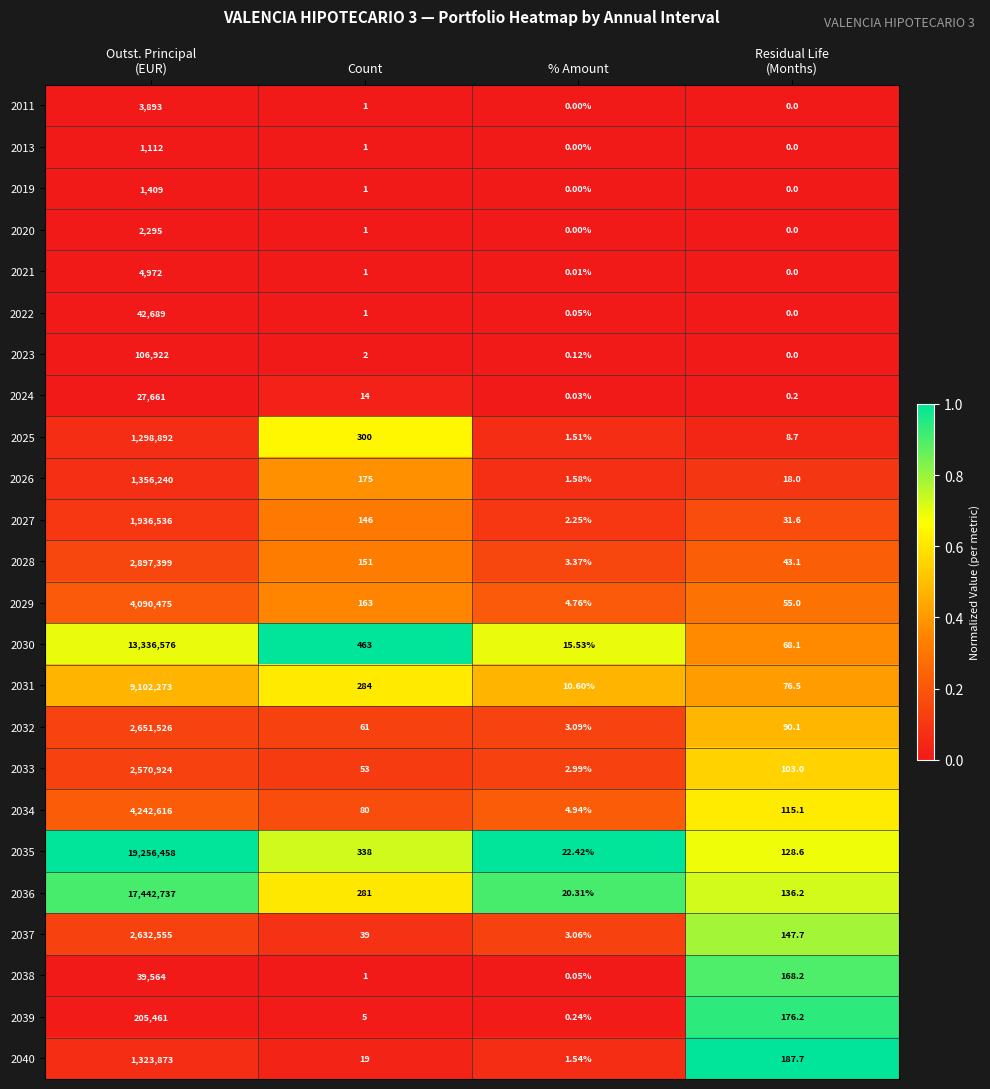

What is the total value across all series at Count?

2581.0